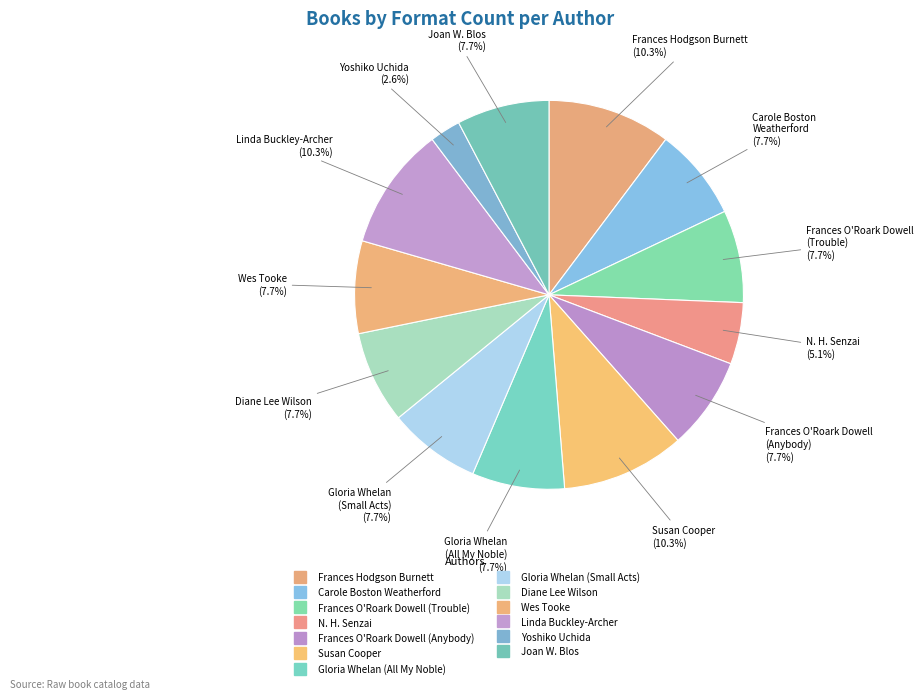

How many slices are in this pie chart?

13